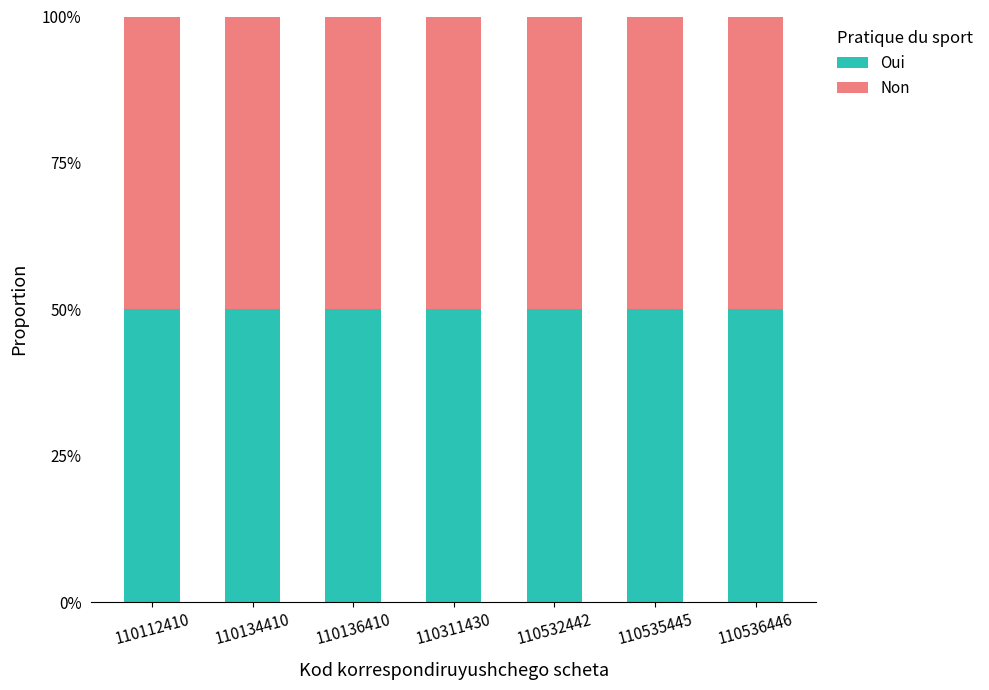

Which label corresponds to the largest value in the chart?

110112410